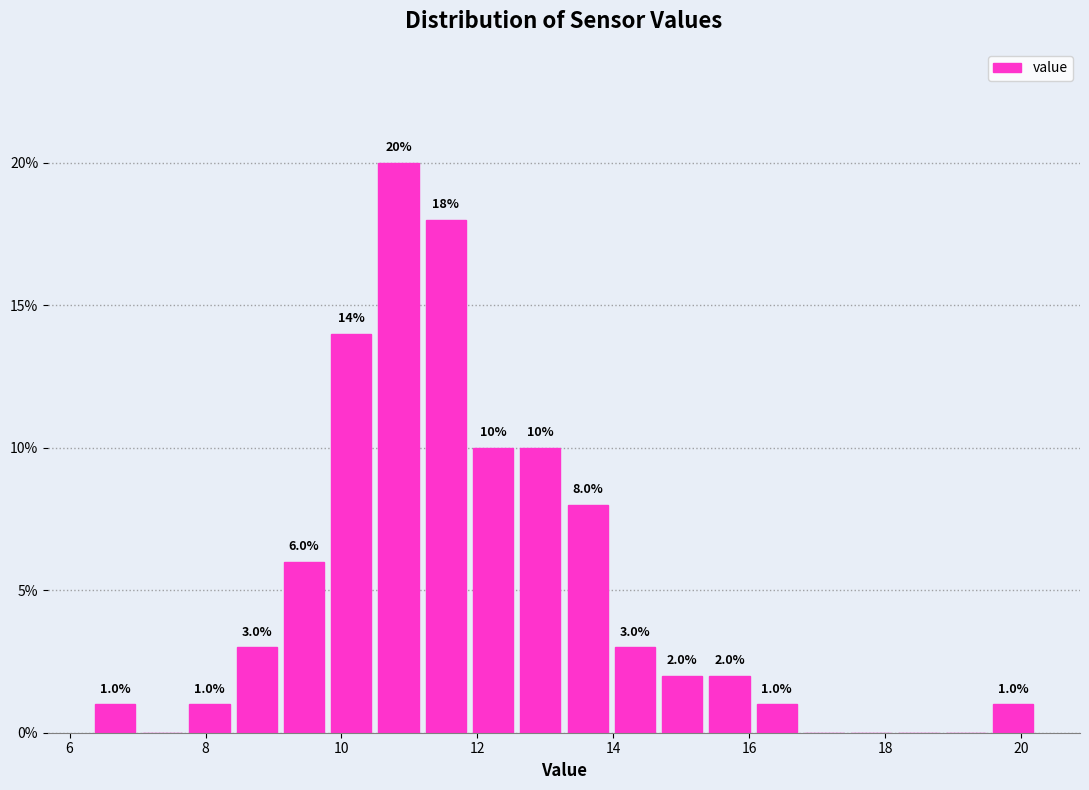

Around what value on the x-axis is the tallest bar? Give the approximate position of its centre, as read against the axis.

10.8